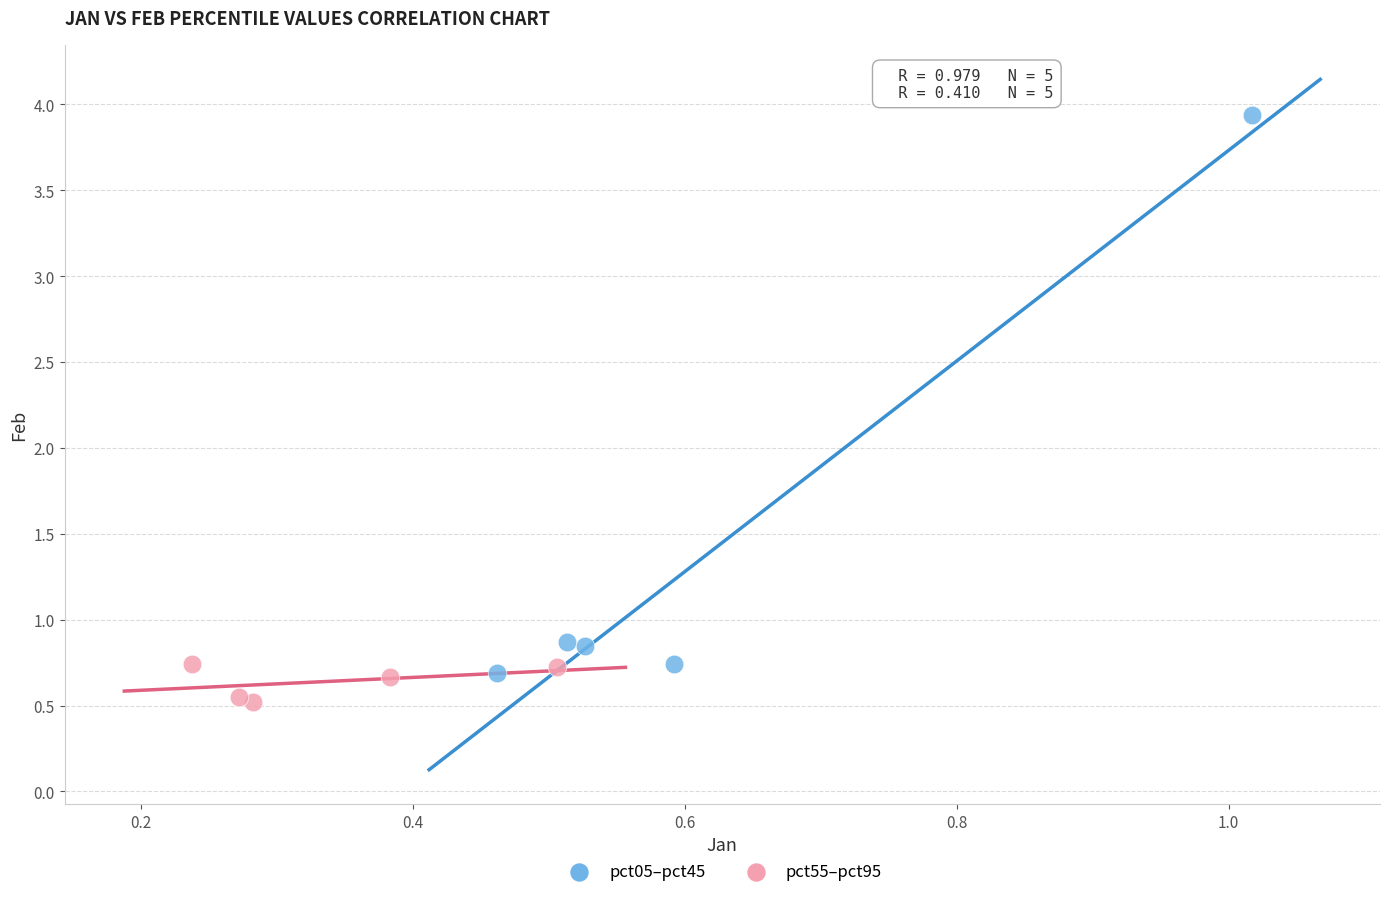

Which series contains the lowest Y value?

pct55–pct95